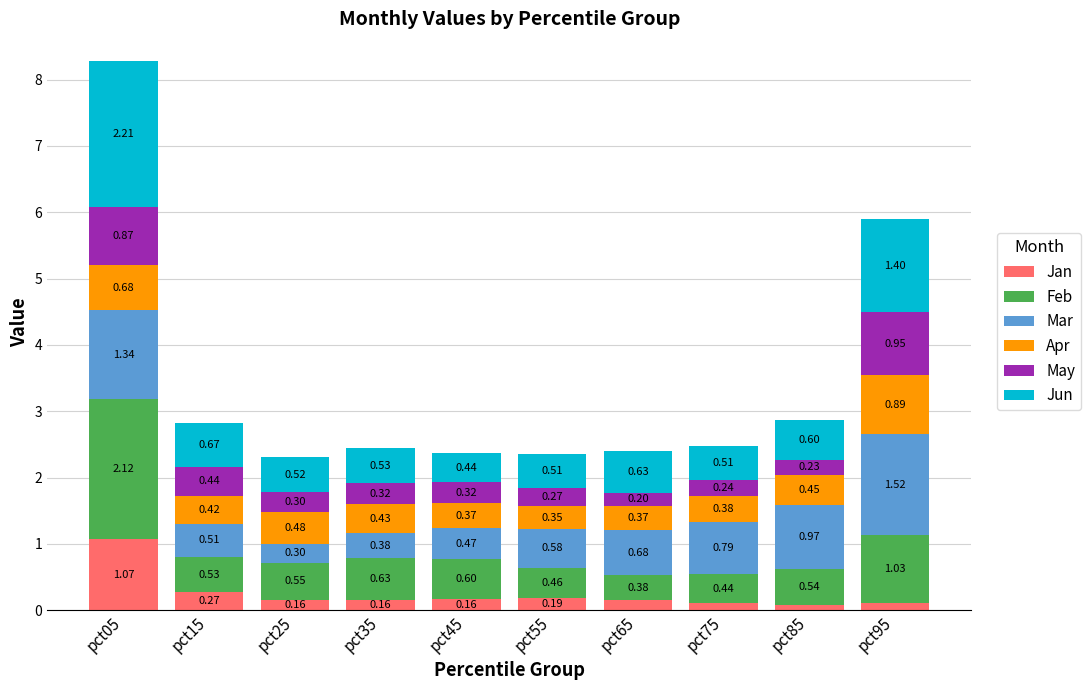

What is the total value across all series at pct95?

5.9